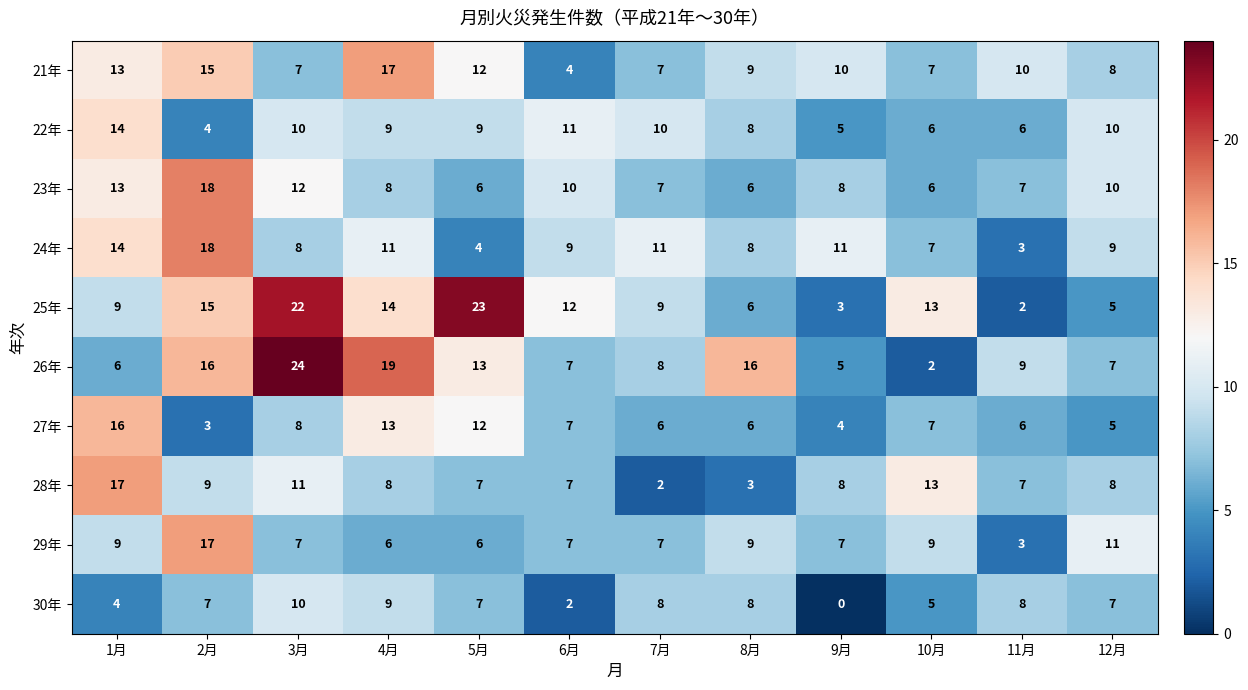

Which category has the lowest value in the 29年 series?

11月